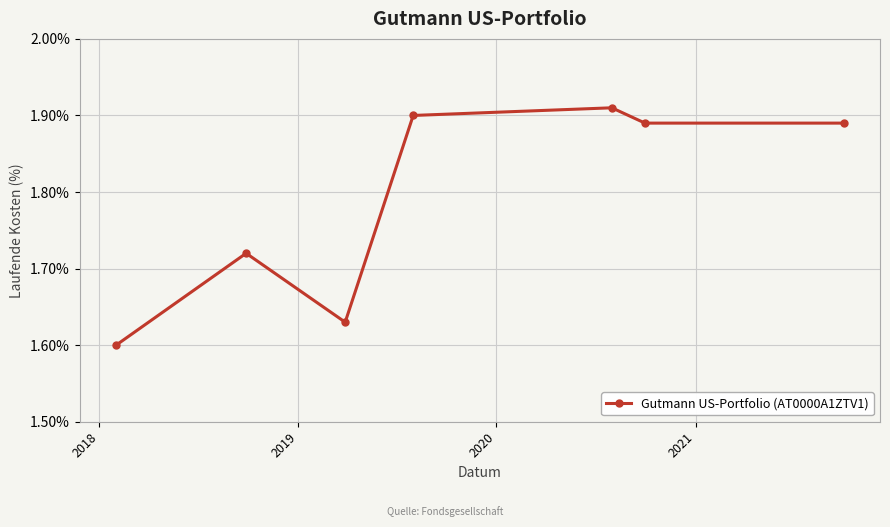

What is the average value?

1.8